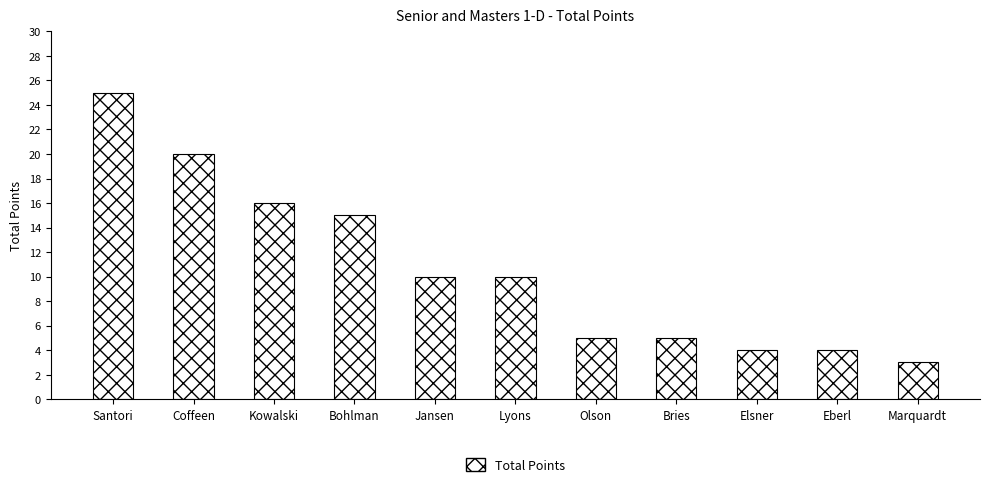

At which category does the chart reach its peak across all series?

Santori